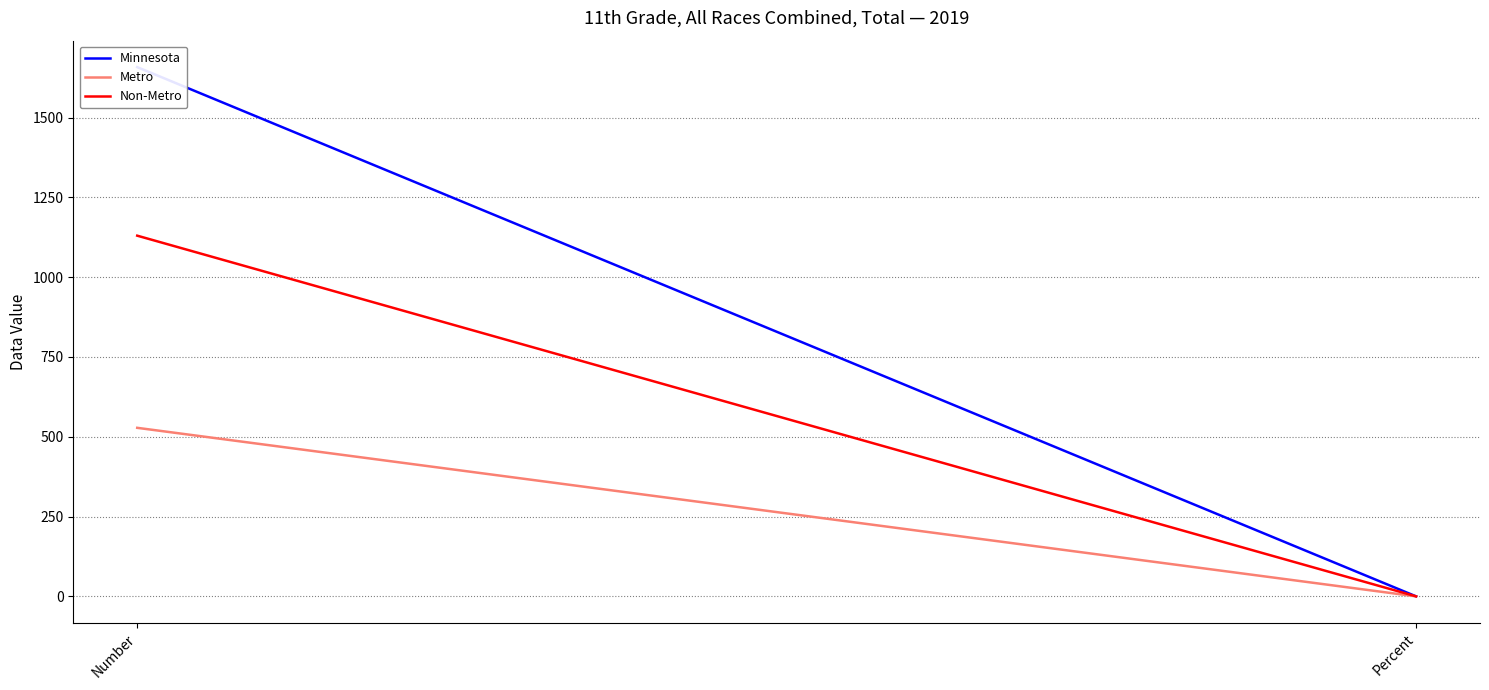

What is the label of the 1st point from the right?

Percent